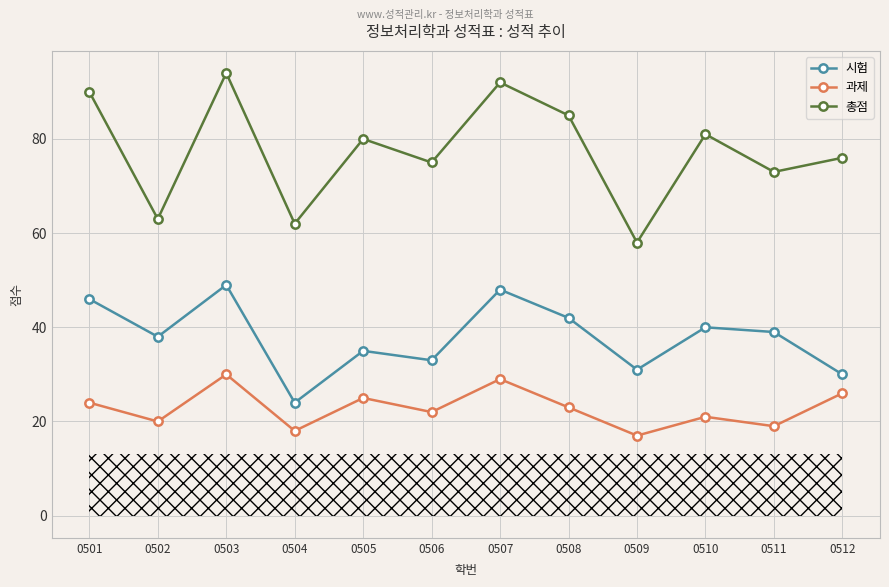

What is the total value across all series at 0512?

132